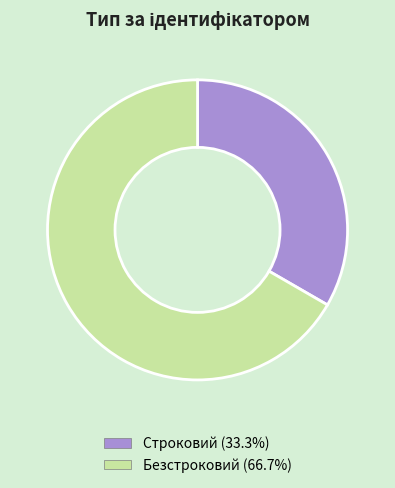

Is Безстроковий the majority of the pie?

Yes